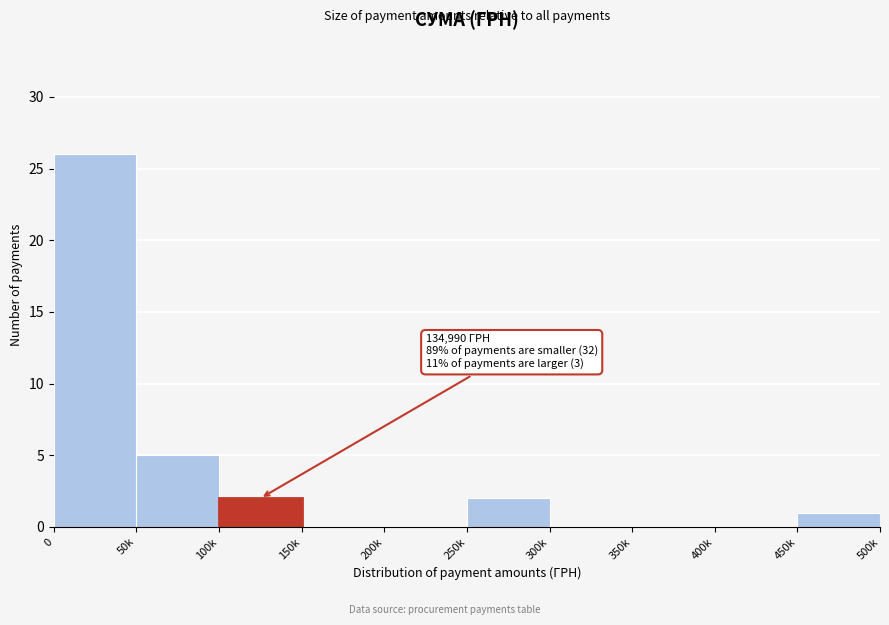

Reading left to right, extract all data points from this chart.

0=26	50k=5	100k=2	150k=0	200k=0	250k=2	300k=0	350k=0	400k=0	450k=1